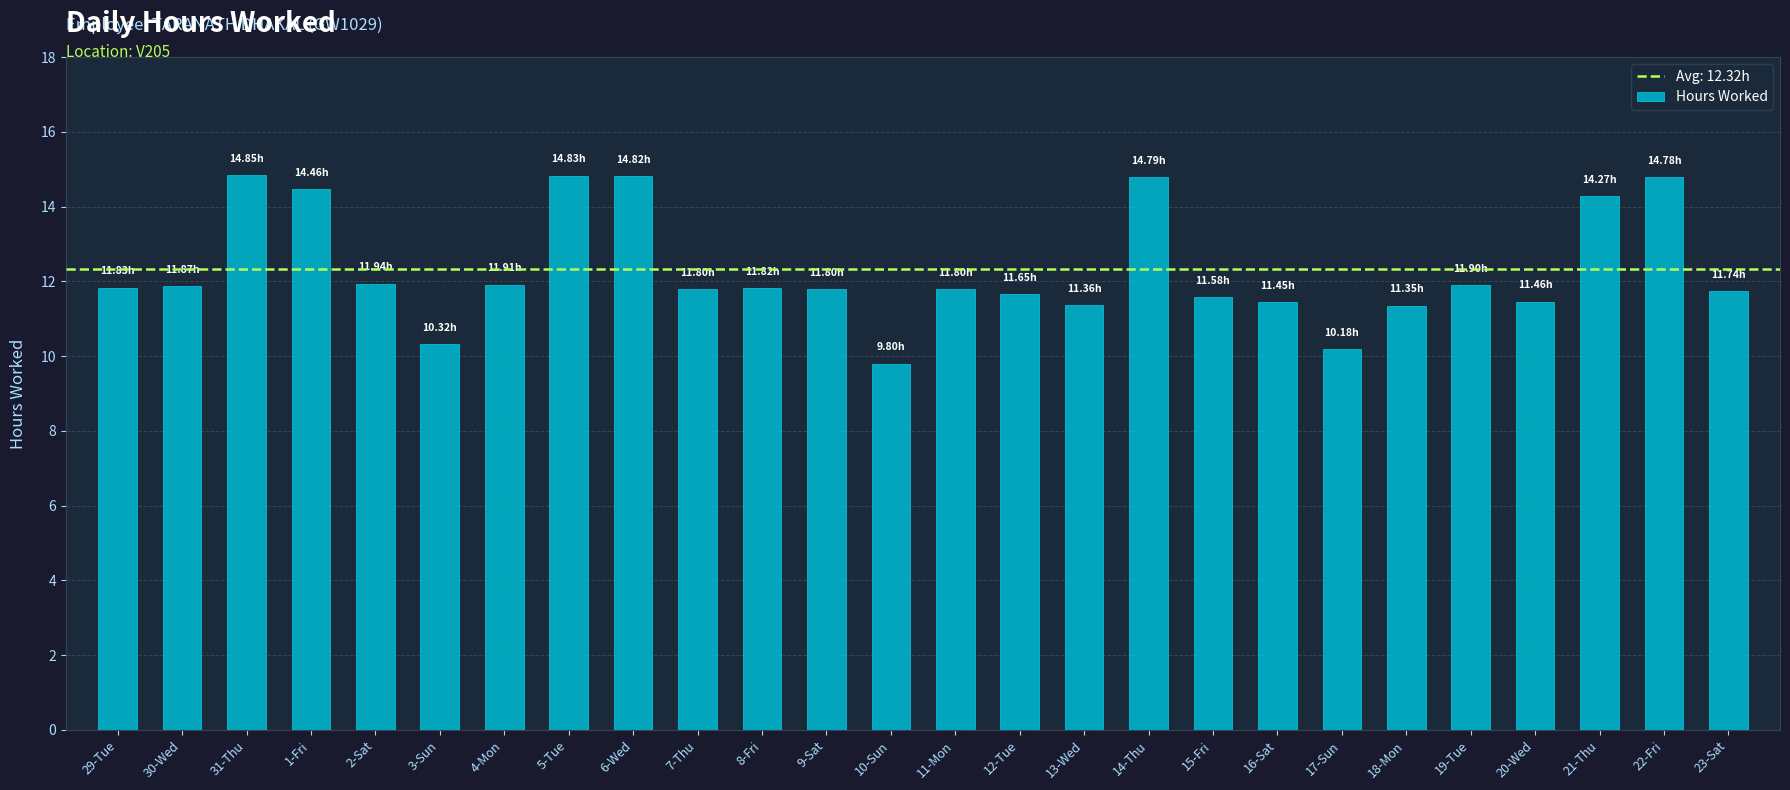

What is the sum of all values?

320.4